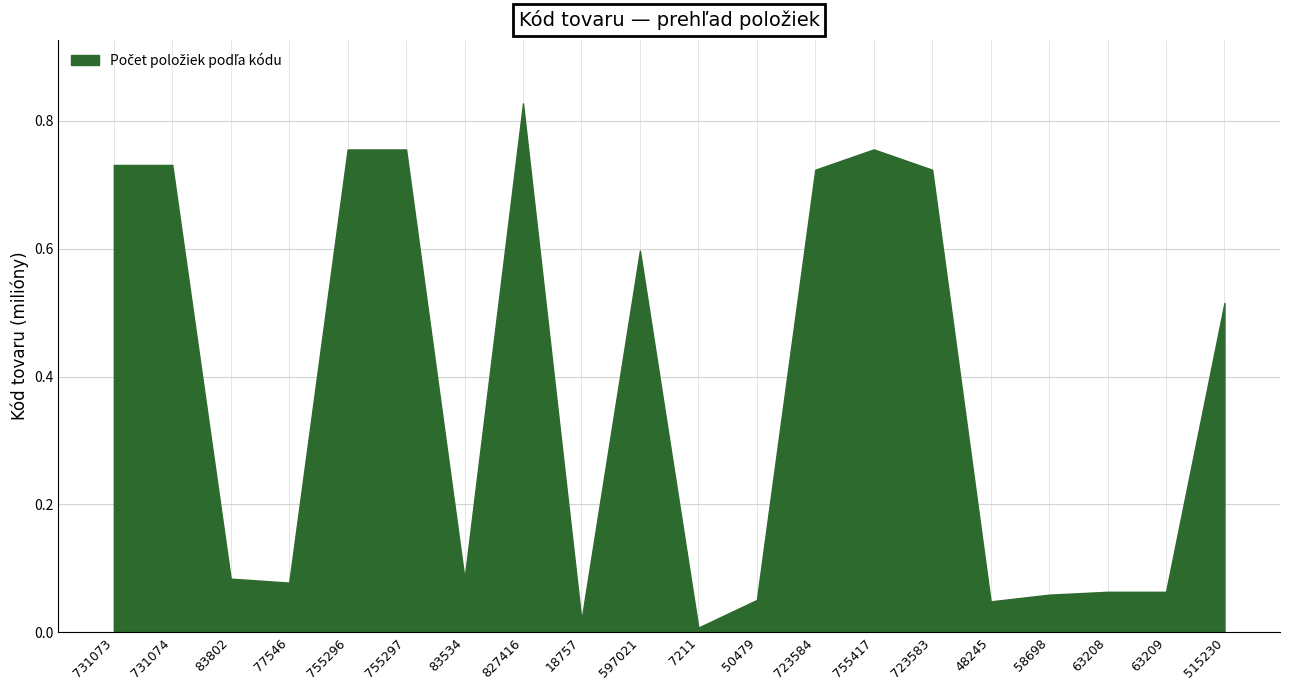

What is the change in value from 731073 to 83534?

-0.6